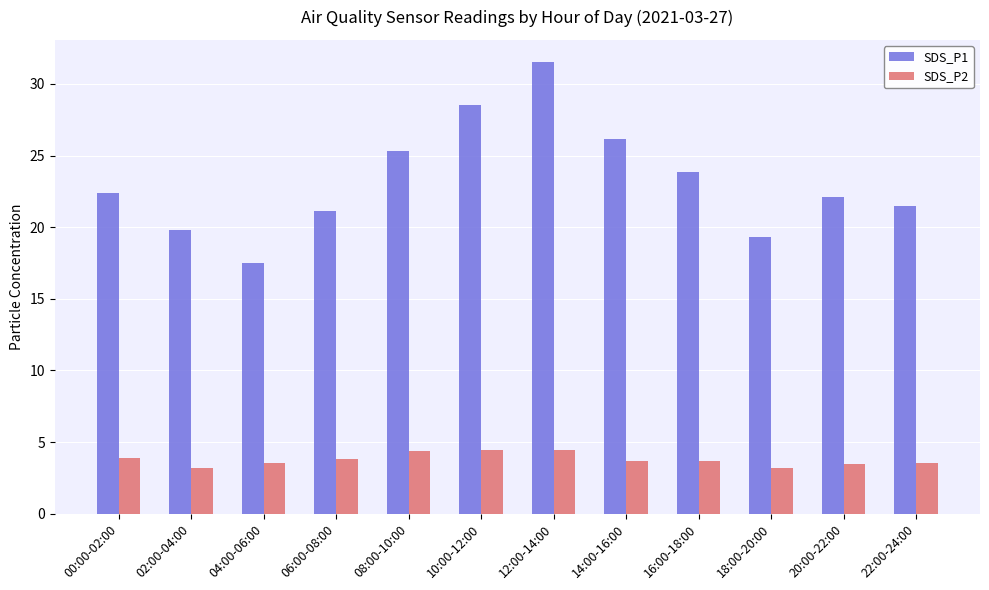

What is the minimum value for SDS_P2?

3.2